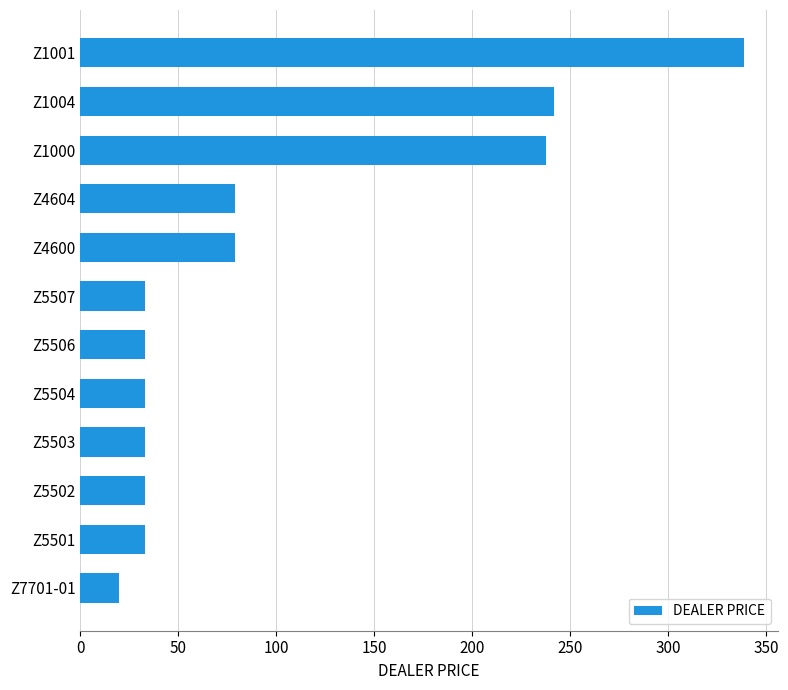

Which label corresponds to the largest value in the chart?

Z1001